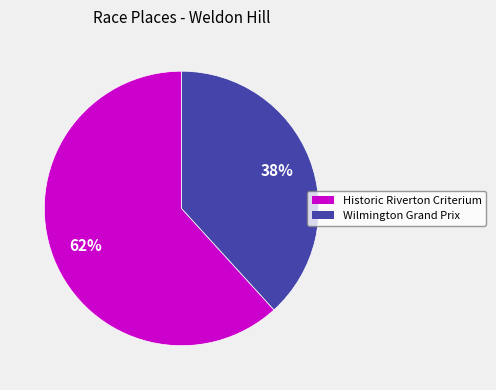

Count the number of slices in the pie.

2